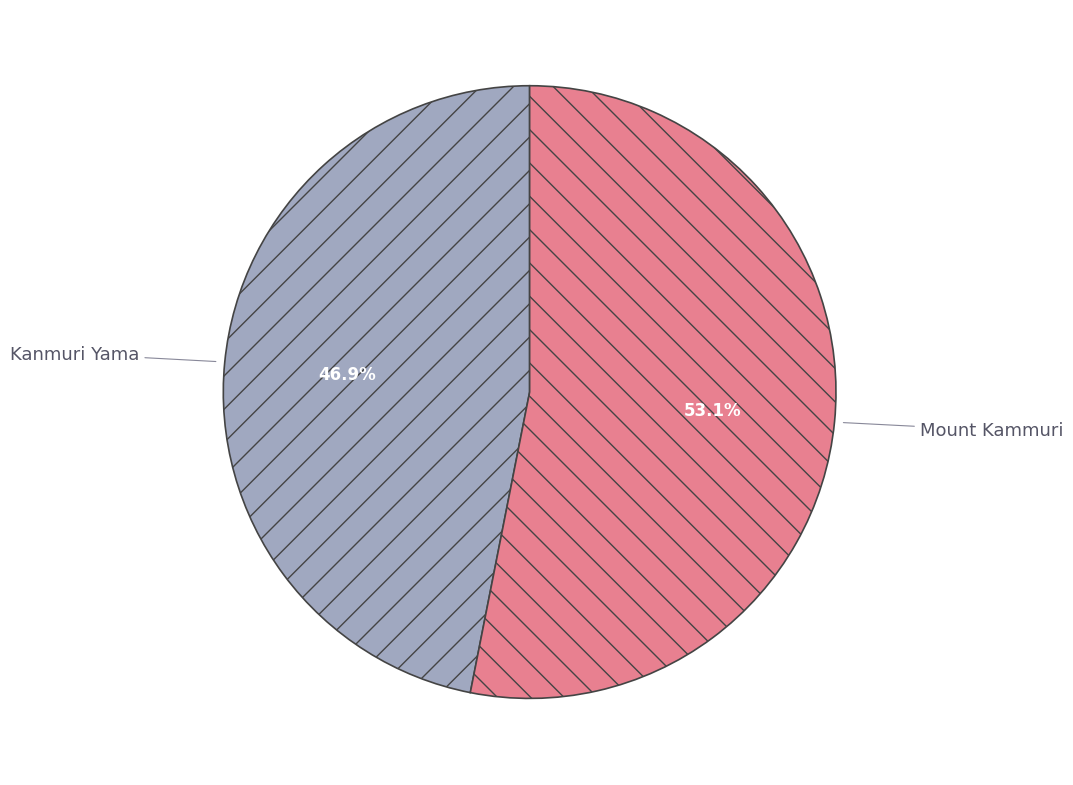

To the nearest percent, what is the difference between the largest and smallest slice percentages?

6%